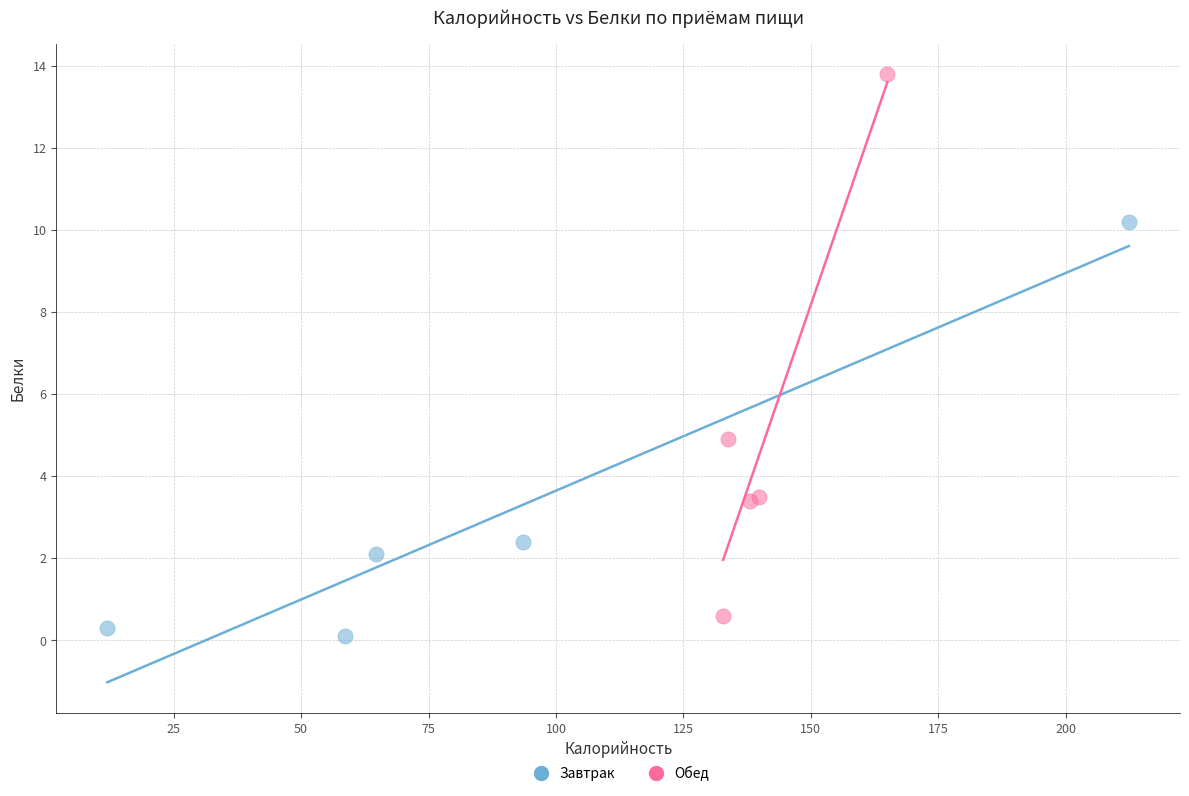

Which series reaches the maximum Y coordinate?

Обед